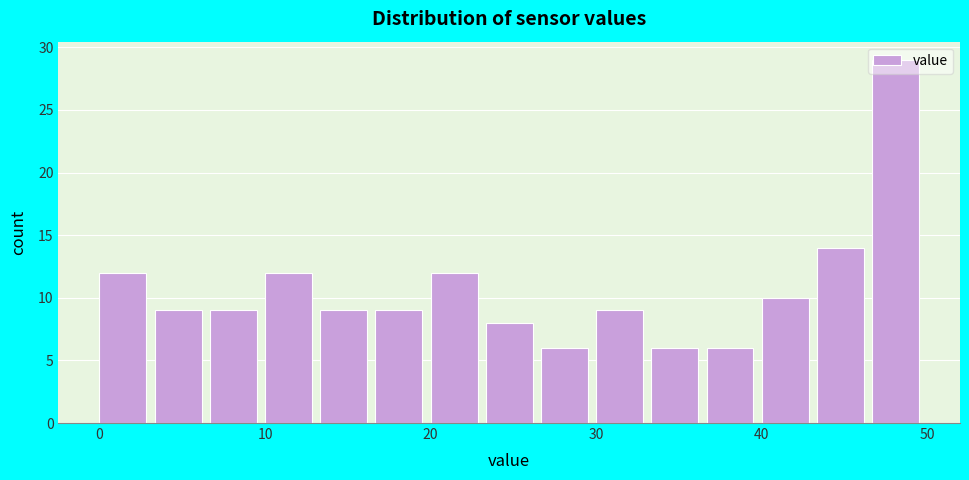

Read against the x-axis, roughly where is the centre of the tallest bar?

48